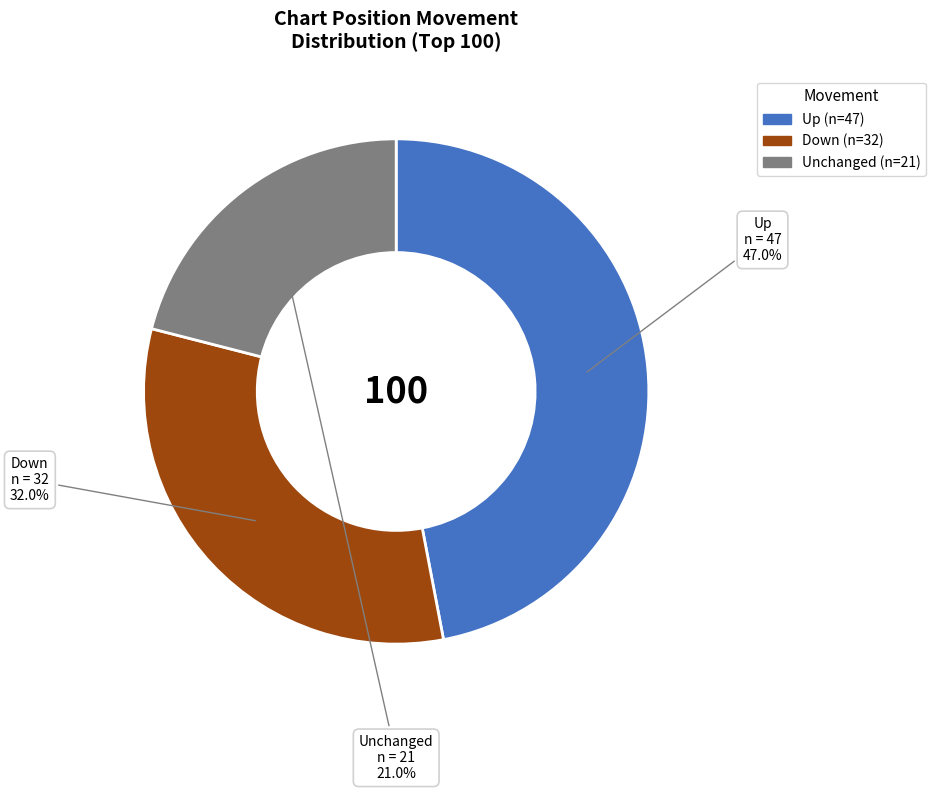

To the nearest percent, what is the average slice percentage?

33%